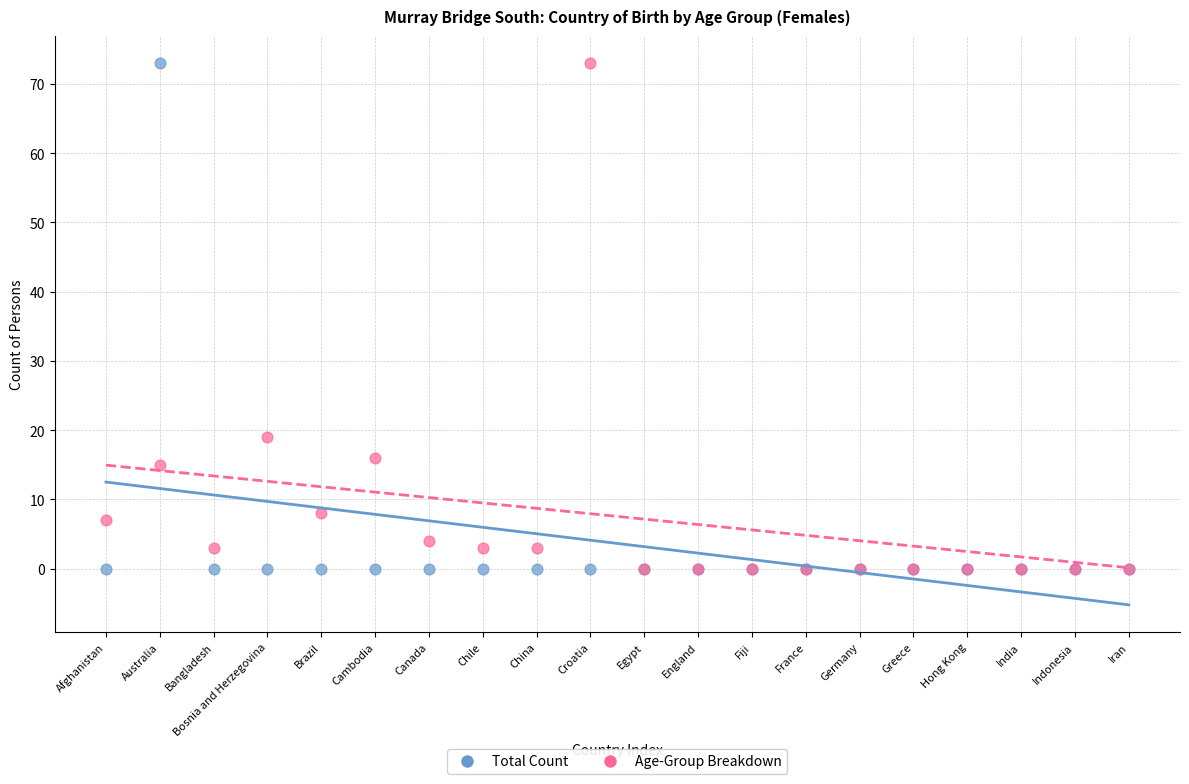

In the Age-Group Breakdown series, what Y value is closest to 36?

19